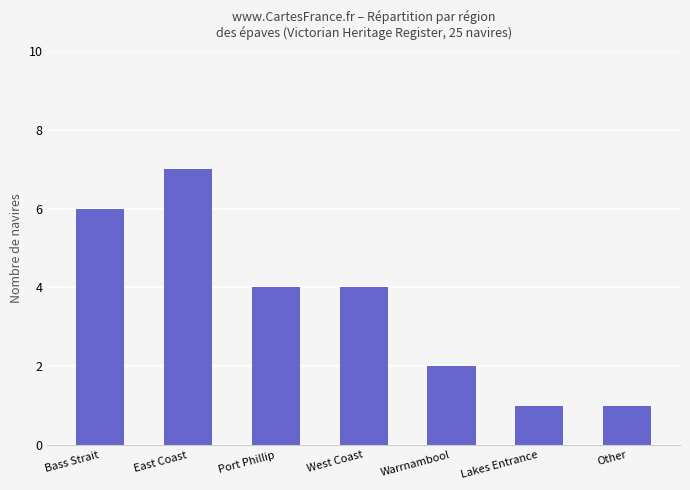

What is the change in value from Port Phillip to Warrnambool?

-2